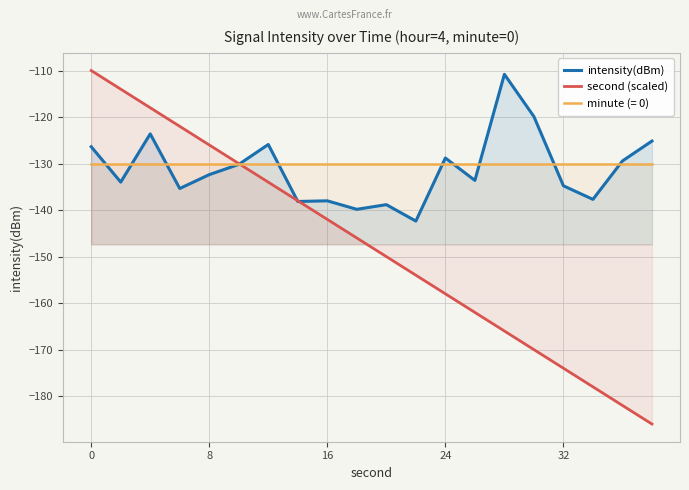

The second (scaled) series shows -158.0 at 24. True or false?

True